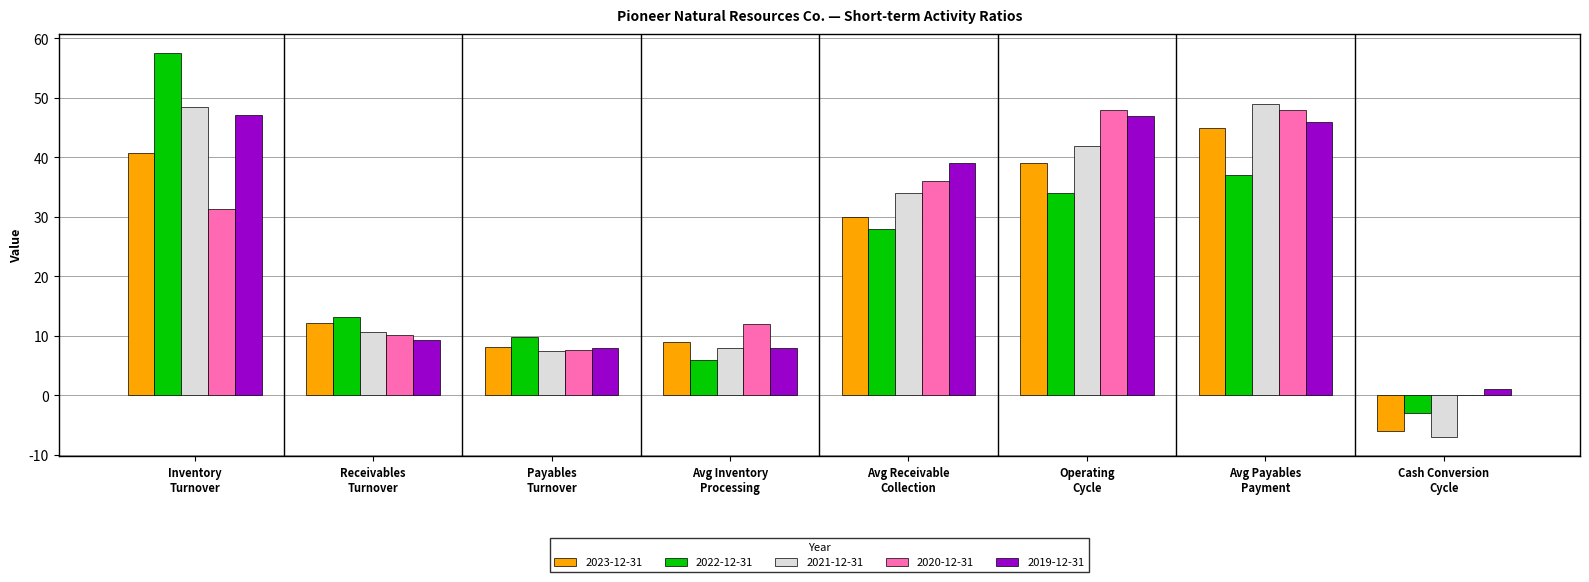

What is the sum of all 2022-12-31 values?

182.5